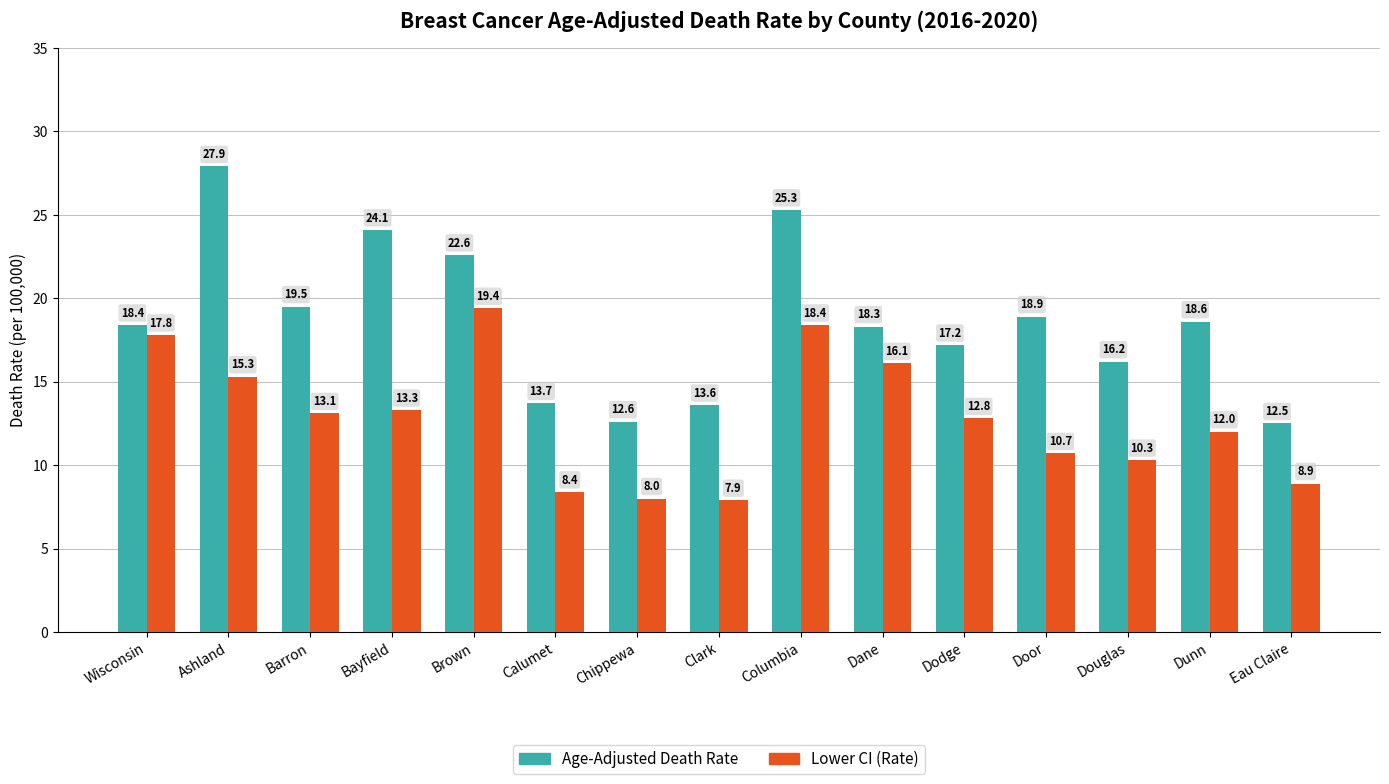

At which label is Age-Adjusted Death Rate closest to 20?

Barron